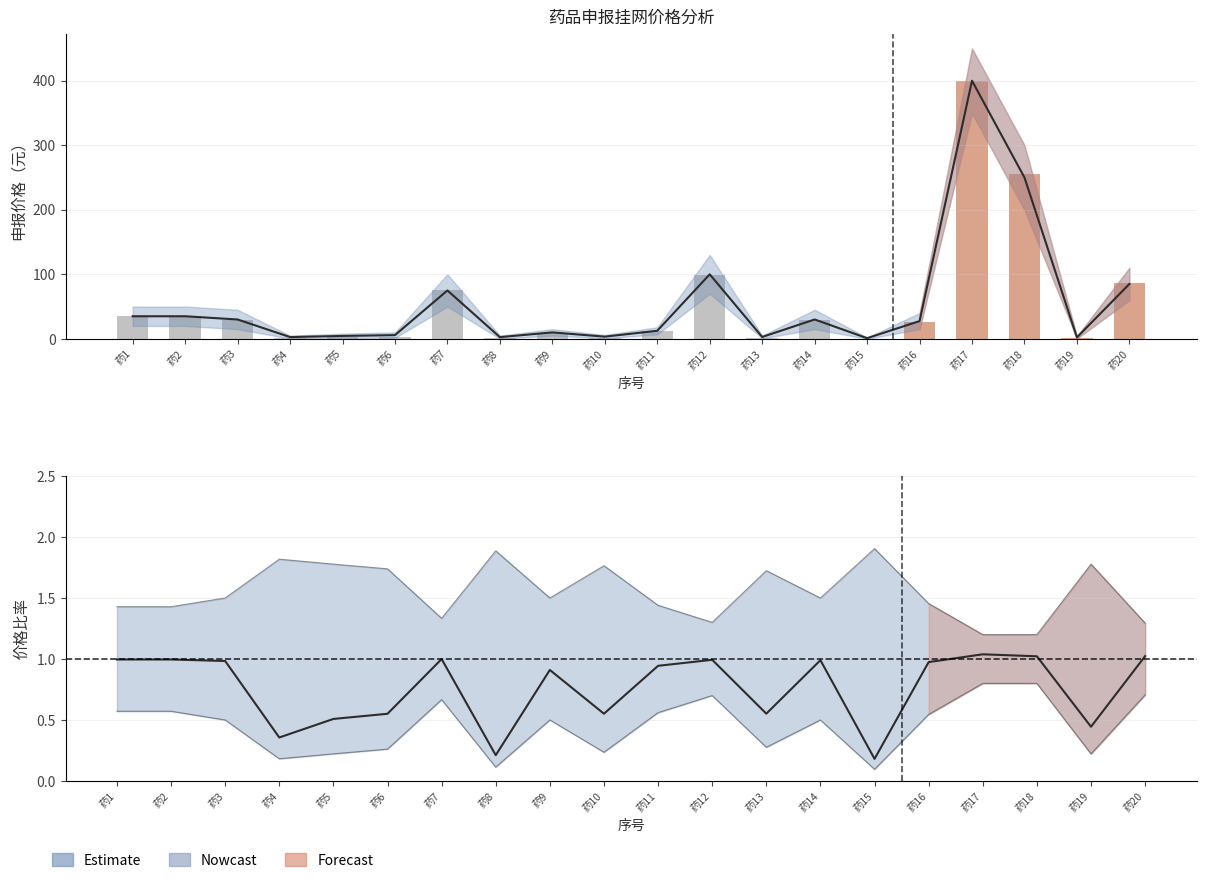

Which has a higher value, 药12 or 药18?

药18